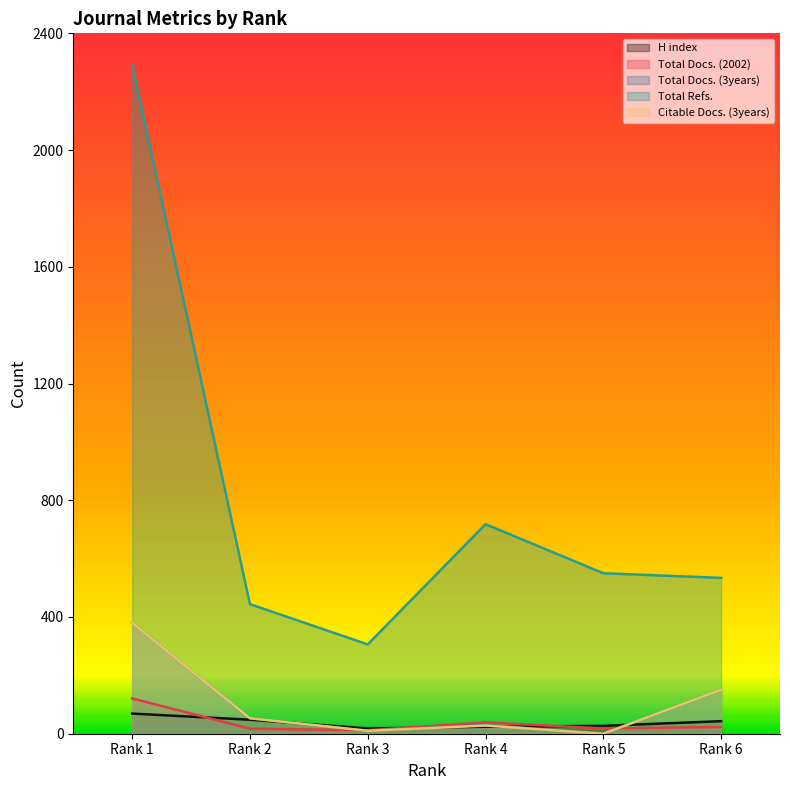

True or false: Total Refs. and Total Docs. (3years) intersect in this chart.

False